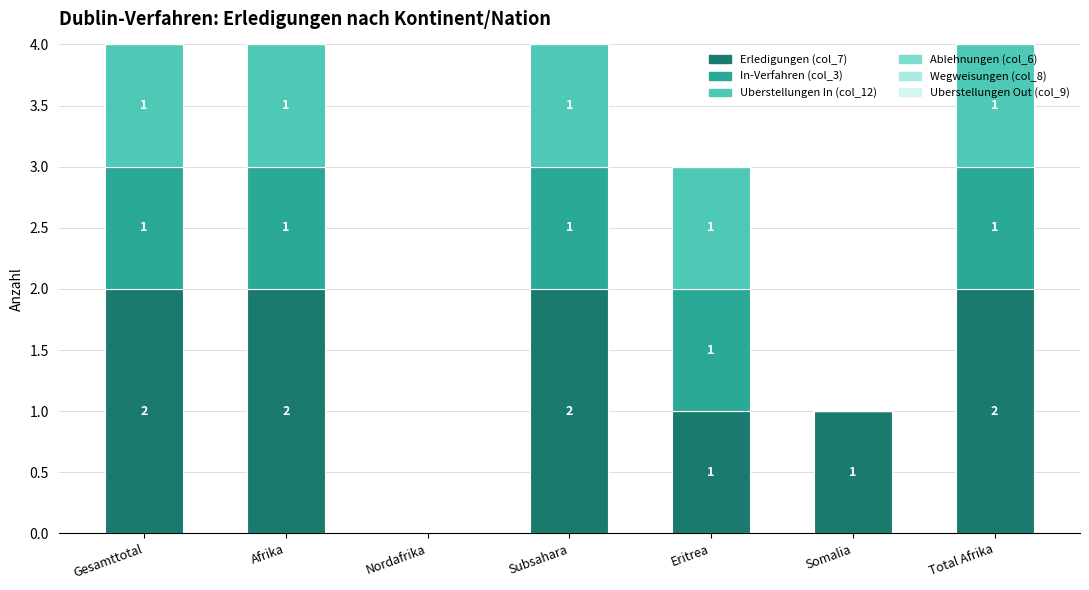

Reading left to right, transcribe the values for Erledigungen (col_7).

Gesamttotal=2	Afrika=2	Nordafrika=0	Subsahara=2	Eritrea=1	Somalia=1	Total Afrika=2